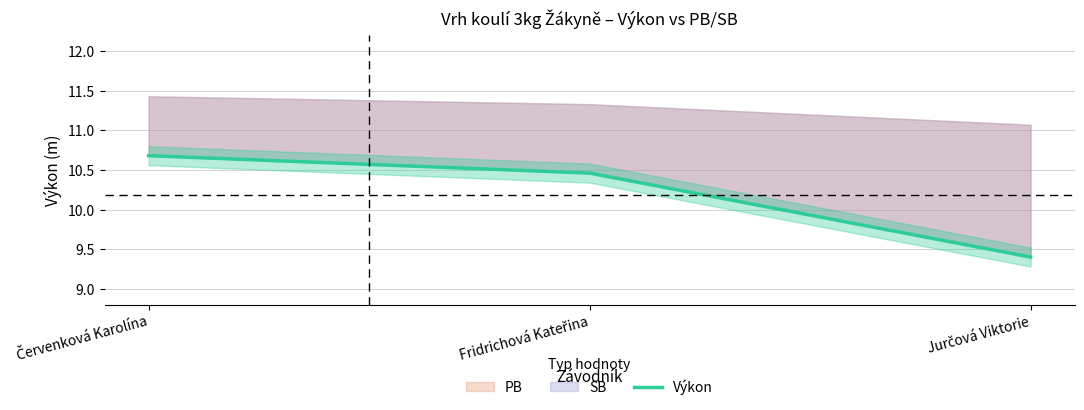

Is it true that the value at Jurčová Viktorie is 9.4?

True